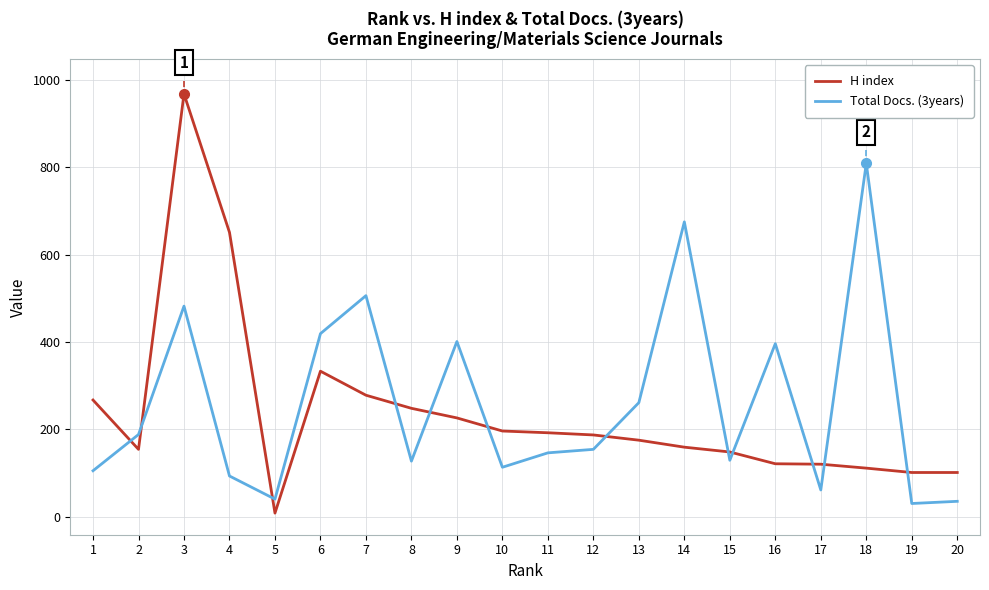

Which series changed the most between 13 and 14?

Total Docs. (3years)